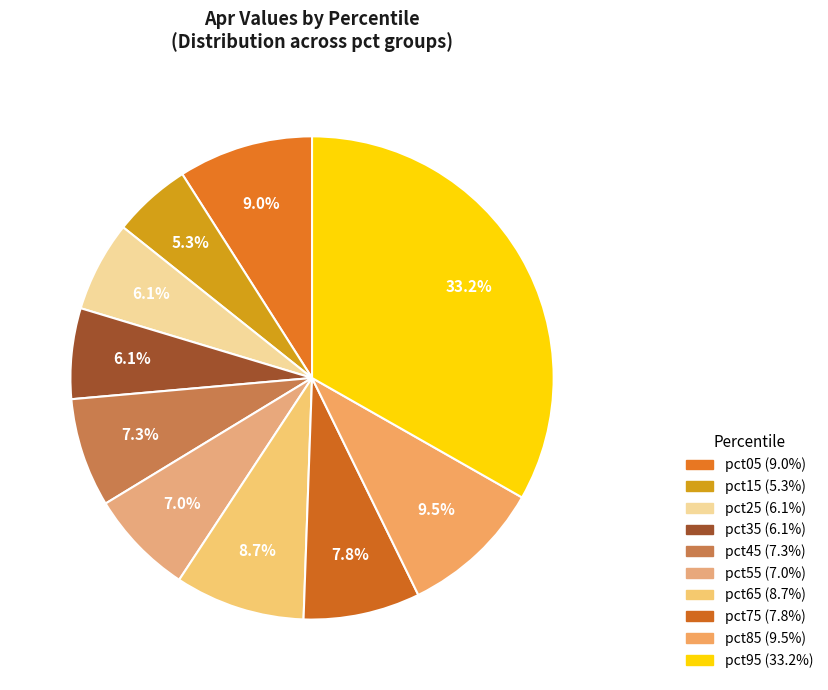

To the nearest percent, what portion does pct95 represent?

33%